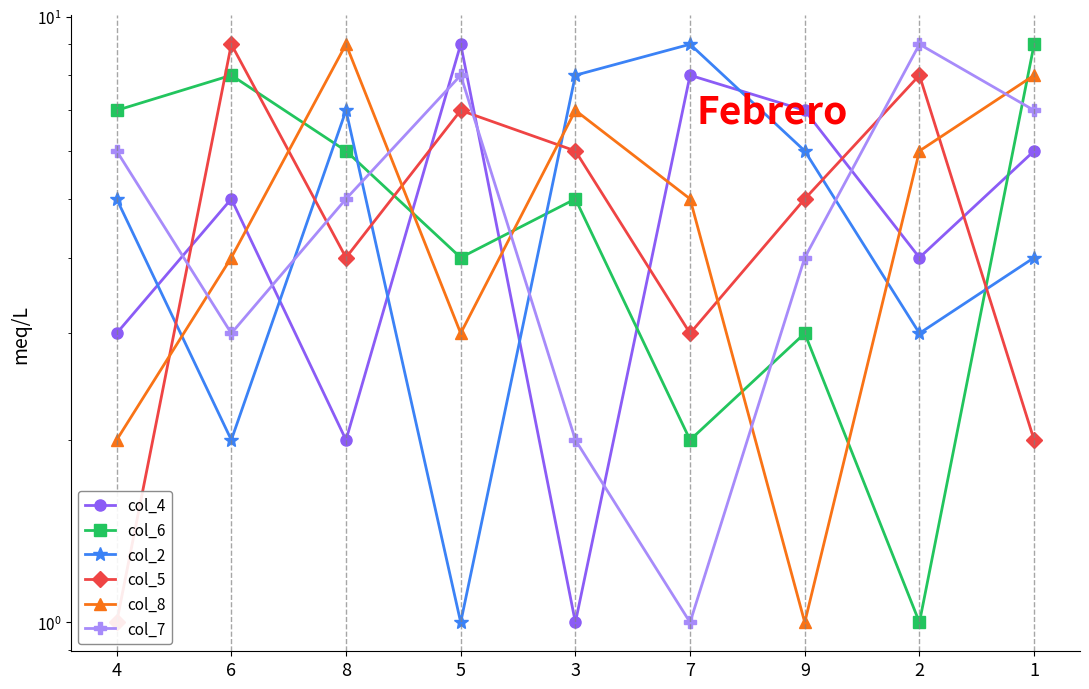

What is the difference between the maximum and minimum values in the col_7 series?

8